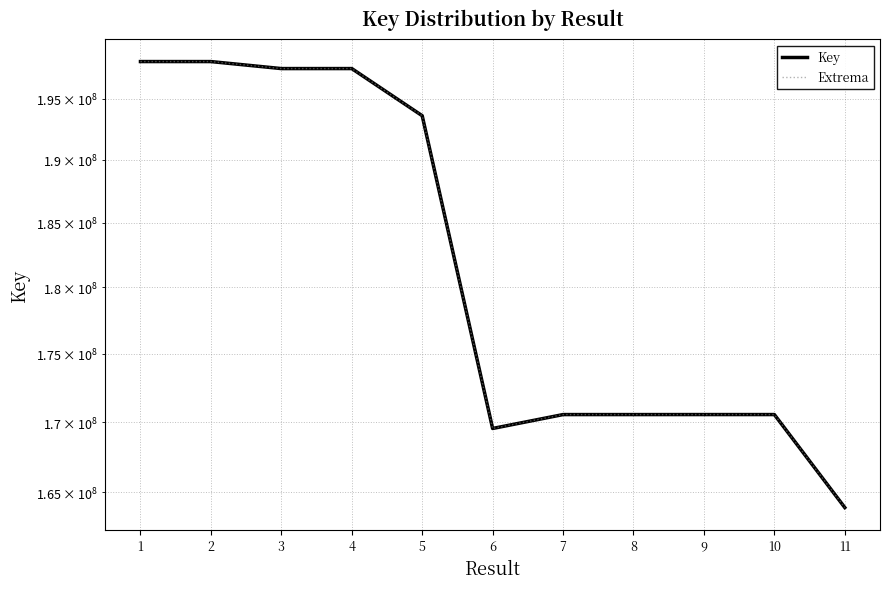

Rank the series at 11 from lowest to highest value.

Key, Extrema